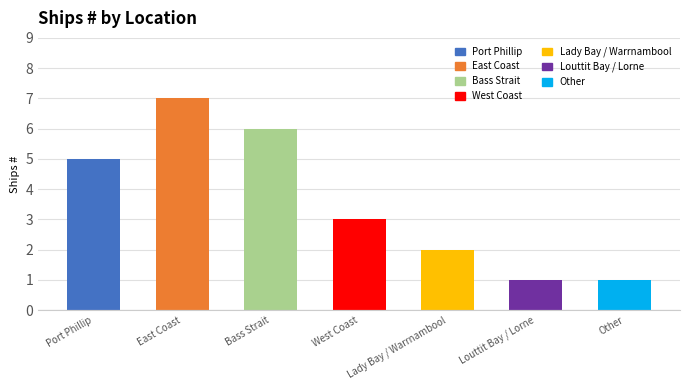

True or false: the data shows 5 at Port Phillip.

True